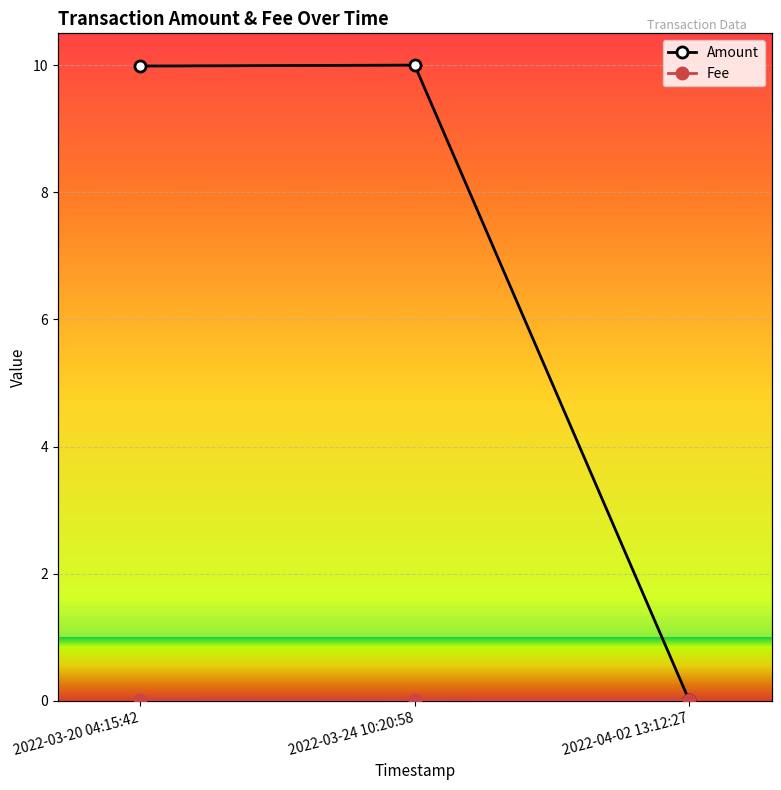

Reading left to right, what are all the values shown in this chart?

Amount: 10.0	10.0	0.0
Fee: 0.0	0.0	0.0